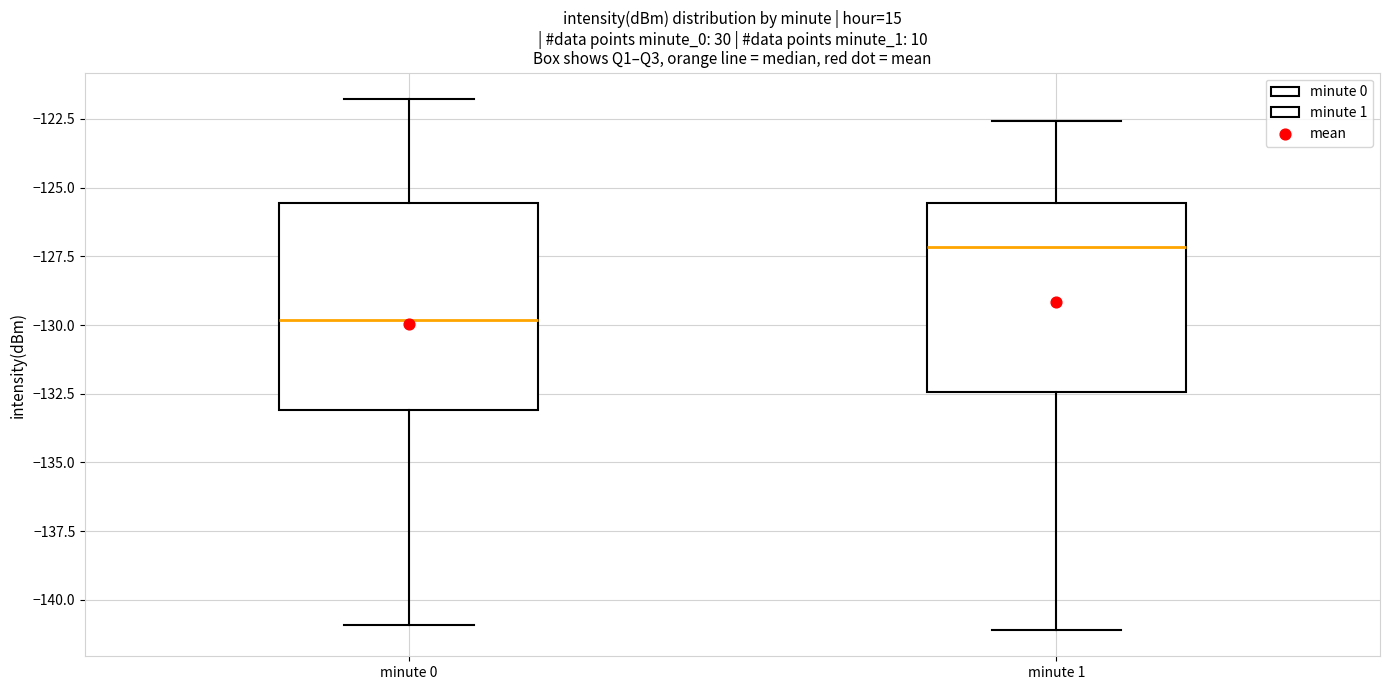

Where is the lower edge of the box for minute 0 on the y-axis? The values are not printed on the chart, so give them approximately, as read against the axis.

-133.0